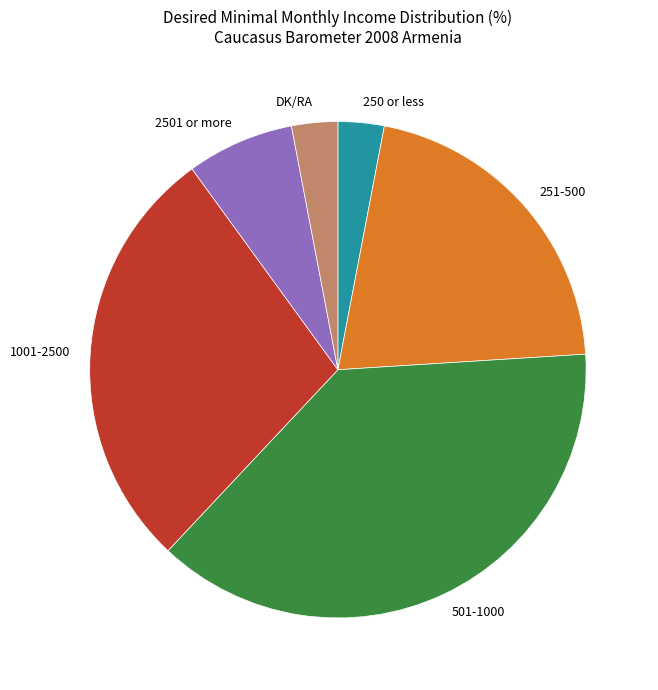

Combined, do 501-1000 and 251-500 account for over 50%?

Yes